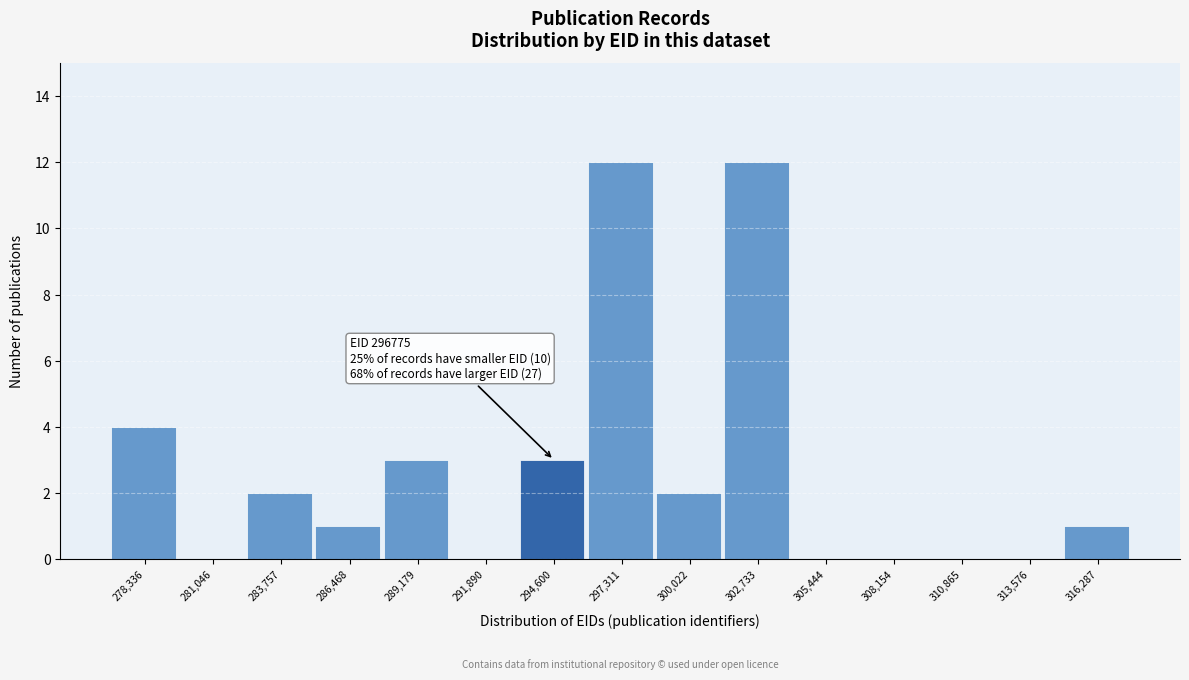

Reading left to right, extract all data points from this chart.

278,336=4	281,046=0	283,757=2	286,468=1	289,179=3	291,890=0	294,600=3	297,311=12	300,022=2	302,733=12	305,444=0	308,154=0	310,865=0	313,576=0	316,287=1